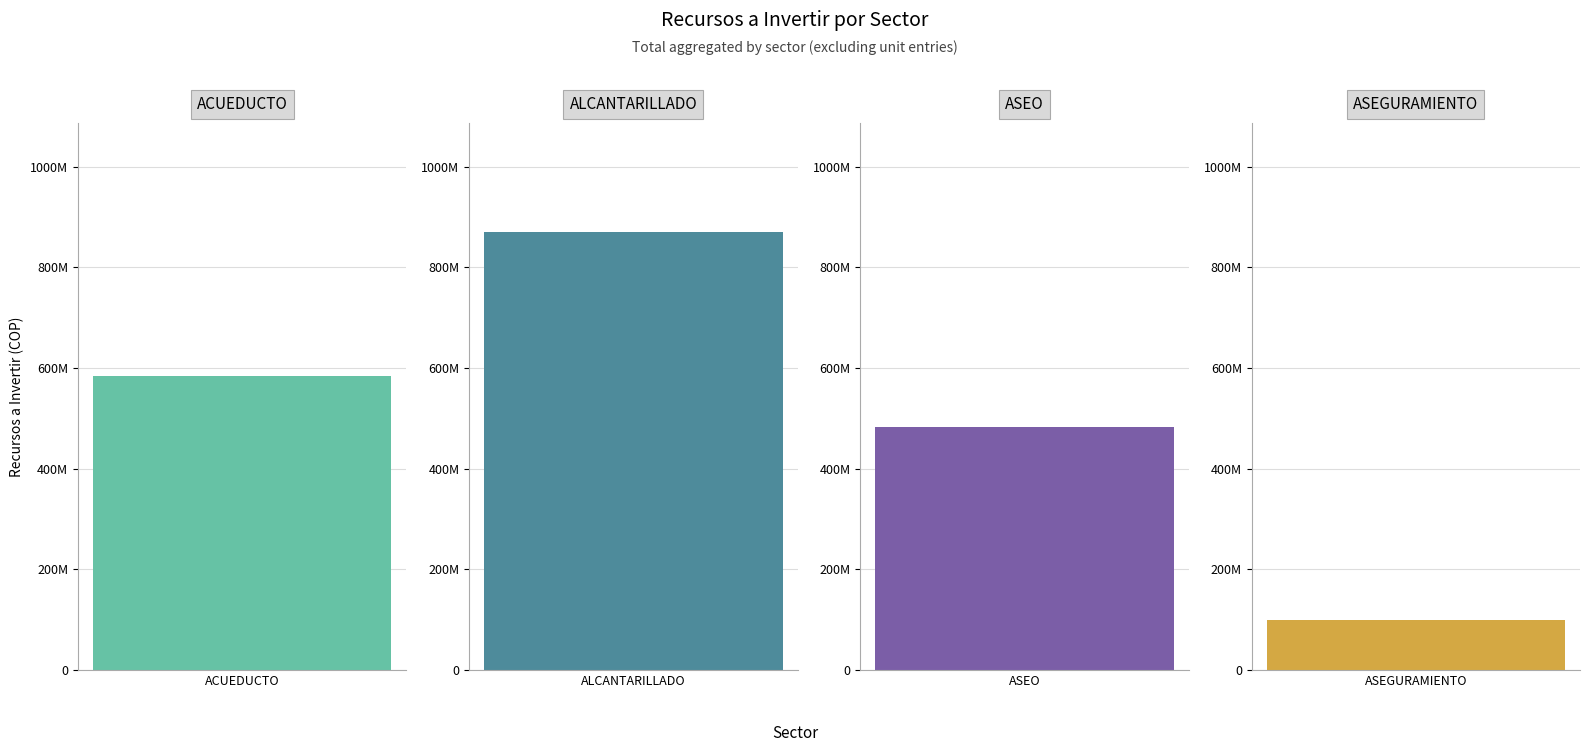

Reading right to left, extract all data points from this chart.

ASEGURAMIENTO=100000000	ASEO=482232879	ALCANTARILLADO=869596062	ACUEDUCTO=584611649